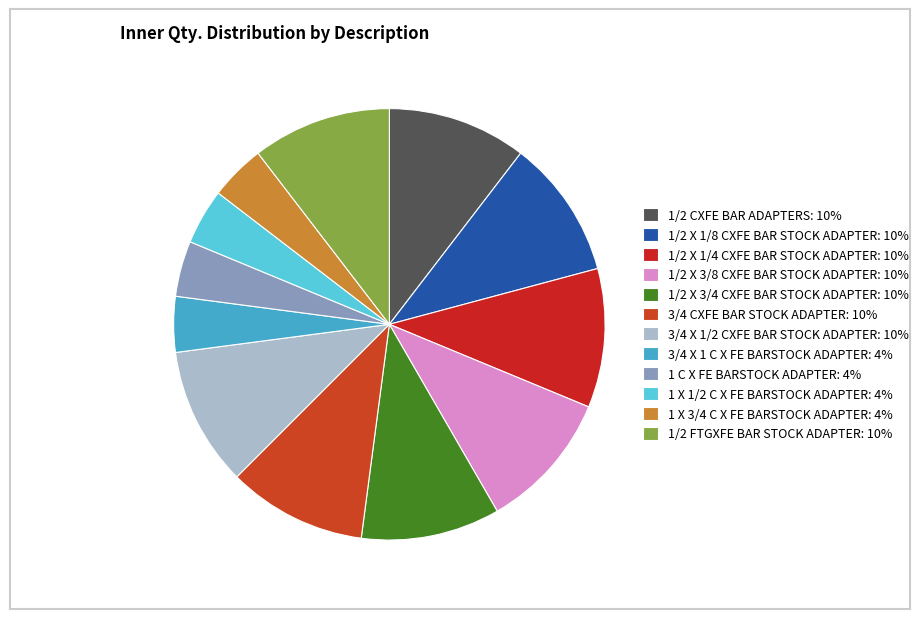

What percentage do 1/2 CXFE BAR ADAPTERS and 3/4 CXFE BAR STOCK ADAPTER together represent?

20.8%